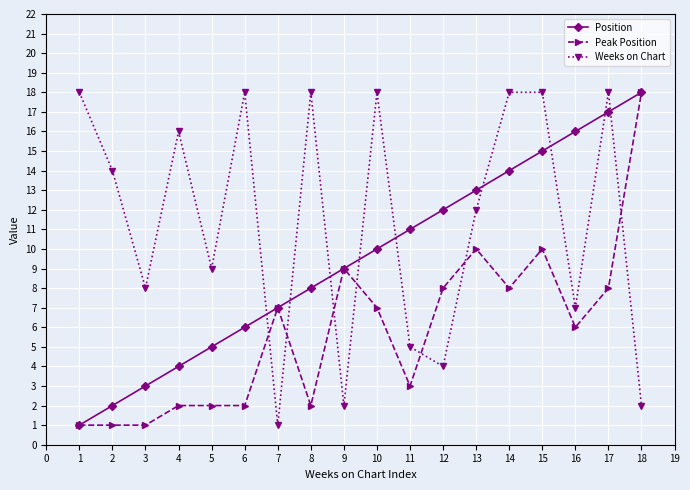

How many lines are shown in the chart?

3